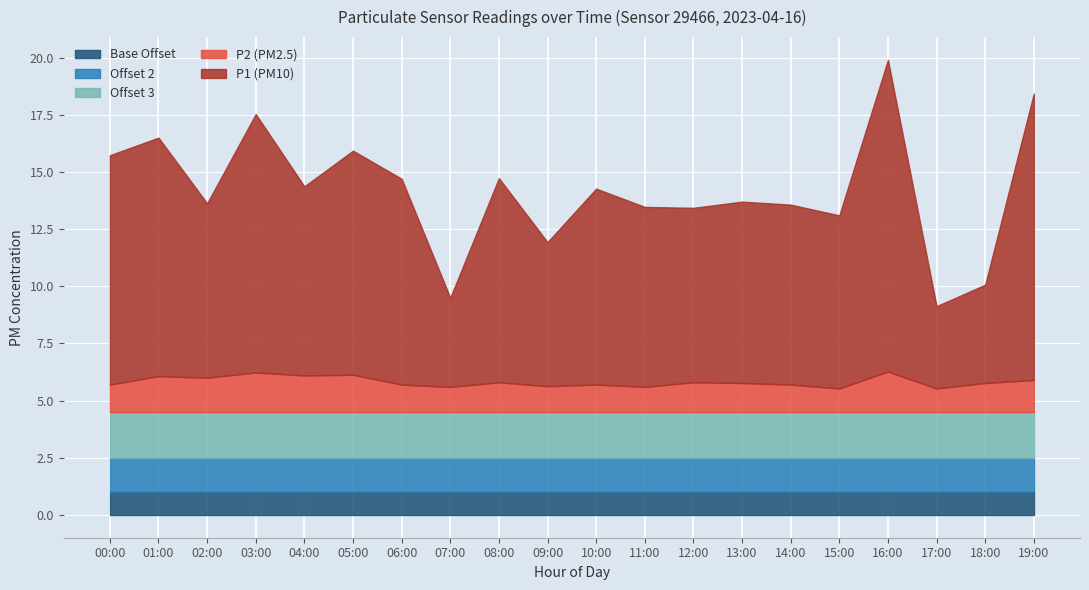

Reading right to left, list all the values displayed in this chart.

P1: 19:00=12.5	18:00=4.3	17:00=3.6	16:00=13.6	15:00=7.6	14:00=7.9	13:00=7.9	12:00=7.6	11:00=7.9	10:00=8.6	09:00=6.3	08:00=8.9	07:00=3.9	06:00=9.0	05:00=9.8	04:00=8.3	03:00=11.3	02:00=7.6	01:00=10.4	00:00=10.0
P2: 19:00=1.4	18:00=1.3	17:00=1.0	16:00=1.8	15:00=1.0	14:00=1.2	13:00=1.3	12:00=1.3	11:00=1.1	10:00=1.2	09:00=1.1	08:00=1.3	07:00=1.1	06:00=1.2	05:00=1.6	04:00=1.6	03:00=1.7	02:00=1.5	01:00=1.6	00:00=1.2
Offset1: 19:00=2.0	18:00=2.0	17:00=2.0	16:00=2.0	15:00=2.0	14:00=2.0	13:00=2.0	12:00=2.0	11:00=2.0	10:00=2.0	09:00=2.0	08:00=2.0	07:00=2.0	06:00=2.0	05:00=2.0	04:00=2.0	03:00=2.0	02:00=2.0	01:00=2.0	00:00=2.0
Offset2: 19:00=1.5	18:00=1.5	17:00=1.5	16:00=1.5	15:00=1.5	14:00=1.5	13:00=1.5	12:00=1.5	11:00=1.5	10:00=1.5	09:00=1.5	08:00=1.5	07:00=1.5	06:00=1.5	05:00=1.5	04:00=1.5	03:00=1.5	02:00=1.5	01:00=1.5	00:00=1.5
Offset3: 19:00=1.0	18:00=1.0	17:00=1.0	16:00=1.0	15:00=1.0	14:00=1.0	13:00=1.0	12:00=1.0	11:00=1.0	10:00=1.0	09:00=1.0	08:00=1.0	07:00=1.0	06:00=1.0	05:00=1.0	04:00=1.0	03:00=1.0	02:00=1.0	01:00=1.0	00:00=1.0